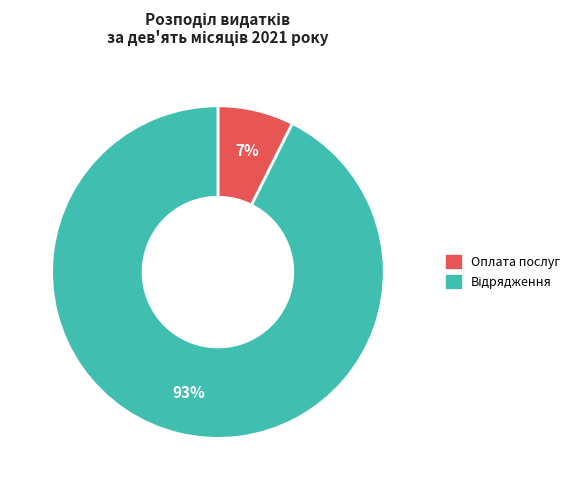

To the nearest percent, what is the average slice percentage?

50%